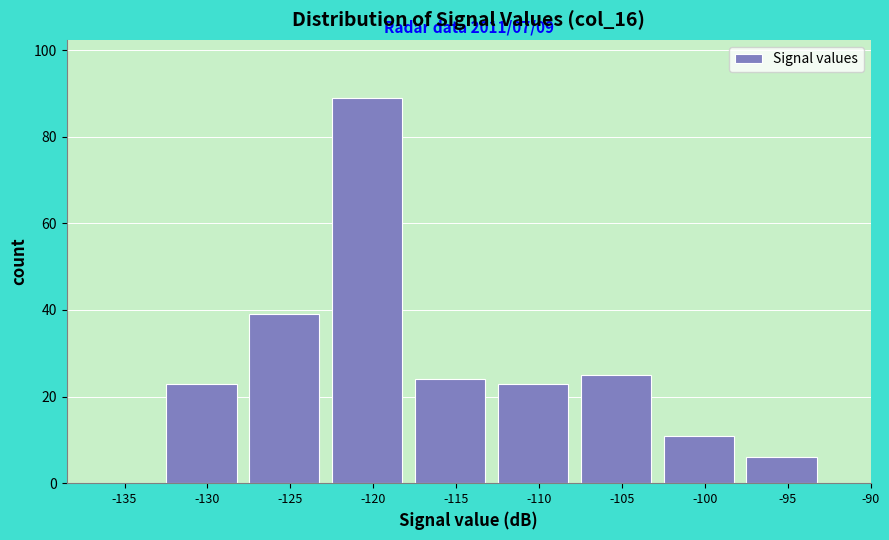

Reading right to left, what are all the values shown in this chart?

-95=6	-100=11	-105=25	-110=23	-115=24	-120=89	-125=39	-130=23	-135=0